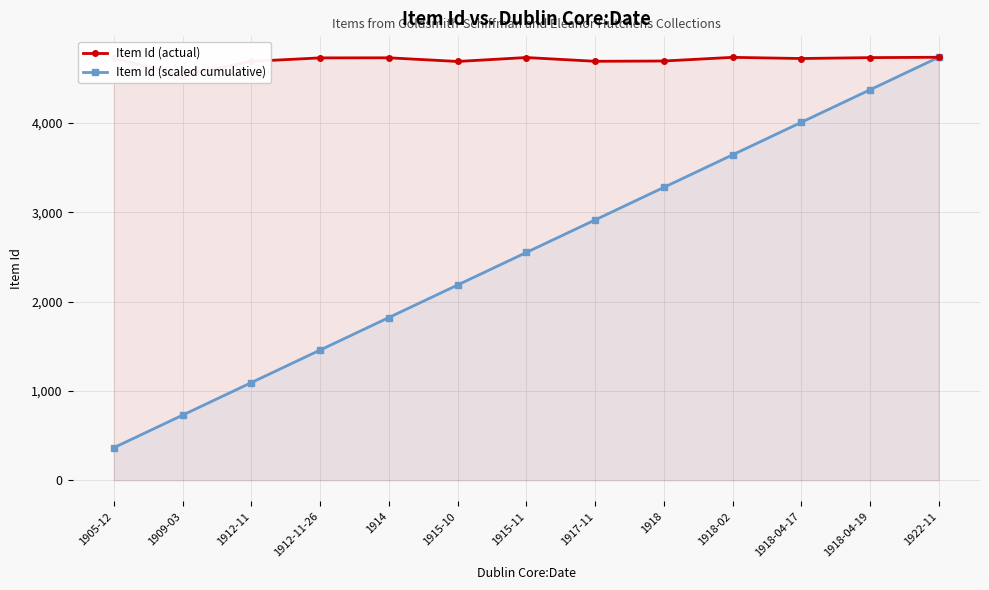

Which series has the largest total across all categories?

Item Id (actual)